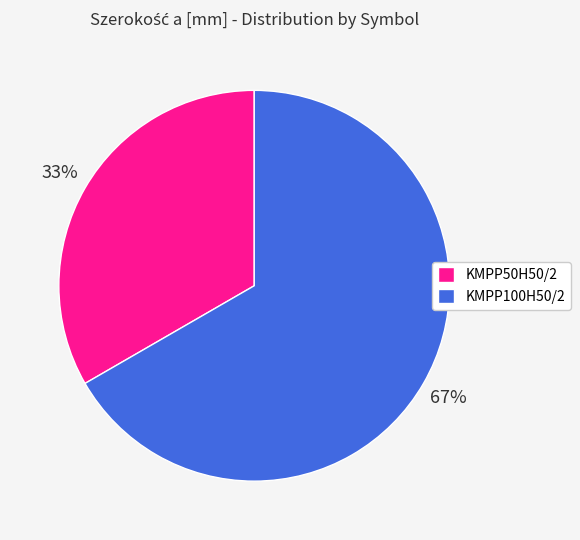

To the nearest percent, what is the average slice percentage?

50%